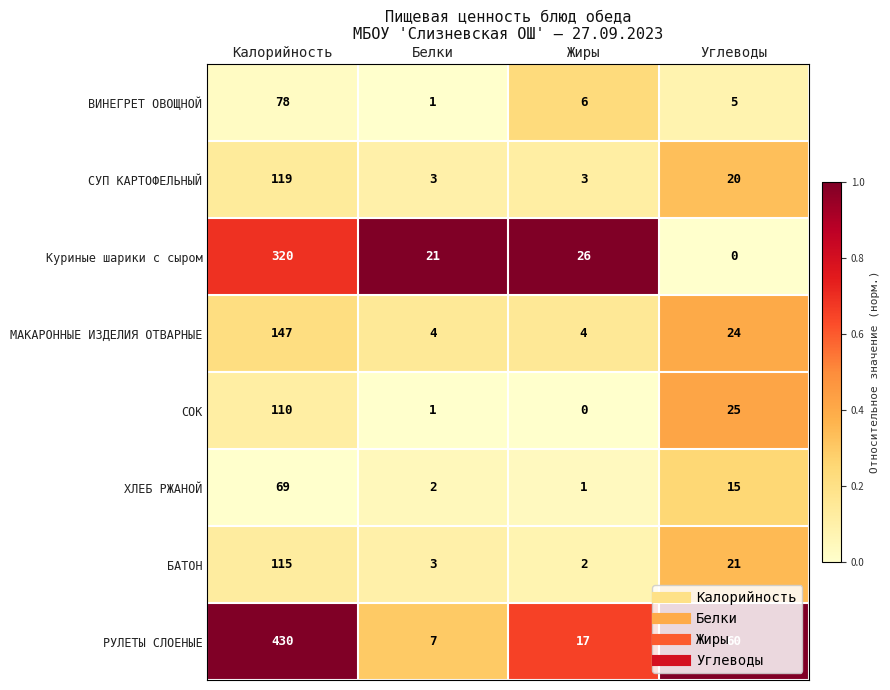

At which category is the sum across all series the highest?

Калорийность